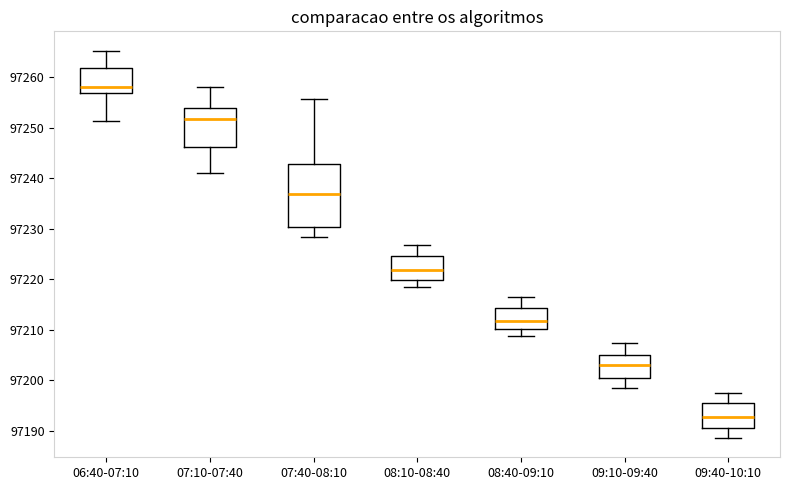

Reading left to right, transcribe this box plot: for each box, give where its median line is, the range the box spans, and where its two whiskers end, as read against the y-axis. The values are not printed on the chart, so give them approximately, as read against the axis.

06:40-07:10: median 97258, box 97257 to 97262, whiskers 97251 to 97265
07:10-07:40: median 97252, box 97246 to 97254, whiskers 97241 to 97258
07:40-08:10: median 97237, box 97230 to 97243, whiskers 97228 to 97256
08:10-08:40: median 97222, box 97220 to 97225, whiskers 97218 to 97227
08:40-09:10: median 97212, box 97210 to 97214, whiskers 97209 to 97216
09:10-09:40: median 97203, box 97201 to 97205, whiskers 97199 to 97207
09:40-10:10: median 97193, box 97191 to 97196, whiskers 97189 to 97198